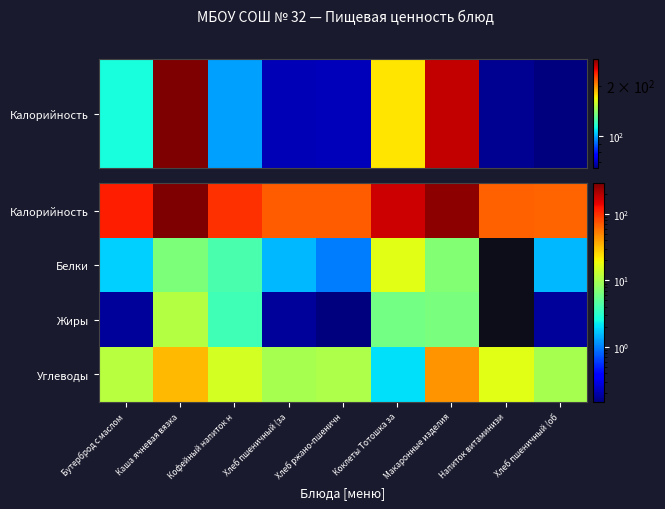

Reading left to right, extract all data points from this chart.

Калорийность: Бутерброд с маслом=113.5	Каша ячневая вязка=288.5	Кофейный напиток н=98.0	Хлеб пшеничный (за=68.8	Хлеб ржано-пшеничн=69.5	Коклеты Тотошка за=174.5	Макаронные изделия=264.0	Напиток витаминизи=65.9	Хлеб пшеничный (об=64.1
Белки: Бутерброд с маслом=1.8	Каша ячневая вязка=6.6	Кофейный напиток н=4.1	Хлеб пшеничный (за=1.5	Хлеб ржано-пшеничн=1.0	Коклеты Тотошка за=16.8	Макаронные изделия=7.0	Напиток витаминизи=0.0	Хлеб пшеничный (об=1.5
Жиры: Бутерброд с маслом=0.2	Каша ячневая вязка=11.0	Кофейный напиток н=3.8	Хлеб пшеничный (за=0.2	Хлеб ржано-пшеничн=0.1	Коклеты Тотошка за=6.1	Макаронные изделия=6.4	Напиток витаминизи=0.0	Хлеб пшеничный (об=0.2
Углеводы: Бутерброд с маслом=11.5	Каша ячневая вязка=33.0	Кофейный напиток н=15.0	Хлеб пшеничный (за=9.9	Хлеб ржано-пшеничн=10.5	Коклеты Тотошка за=2.1	Макаронные изделия=44.5	Напиток витаминизи=16.5	Хлеб пшеничный (об=9.9